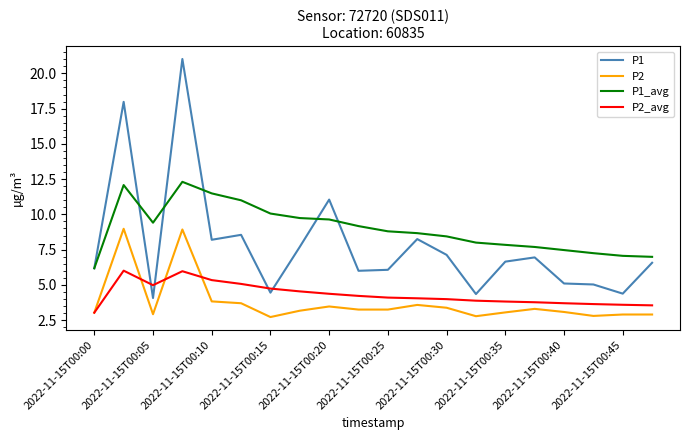

True or false: P1_avg and P2 cross at least once.

False